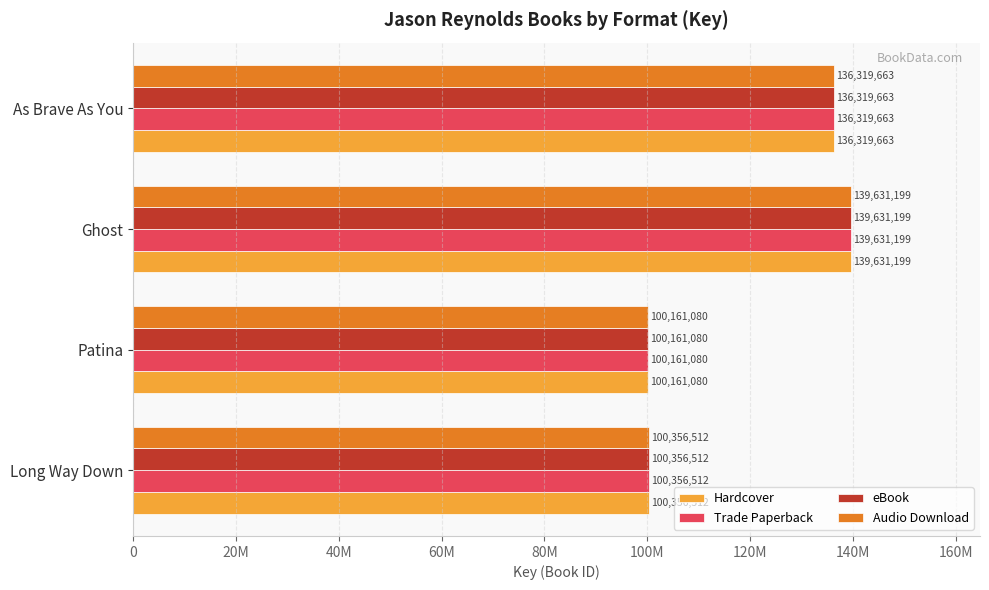

Which category has the lowest value across all series?

Patina